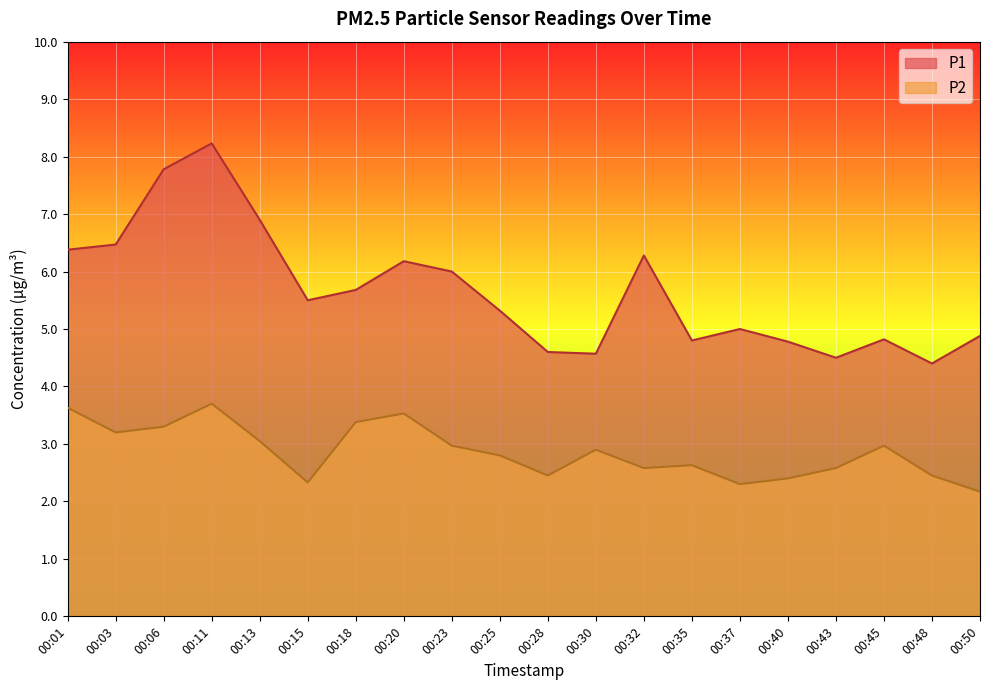

List the labels in order of P1 value, largest first.

00:11, 00:06, 00:13, 00:03, 00:01, 00:32, 00:20, 00:23, 00:18, 00:15, 00:25, 00:37, 00:50, 00:45, 00:35, 00:40, 00:28, 00:30, 00:43, 00:48